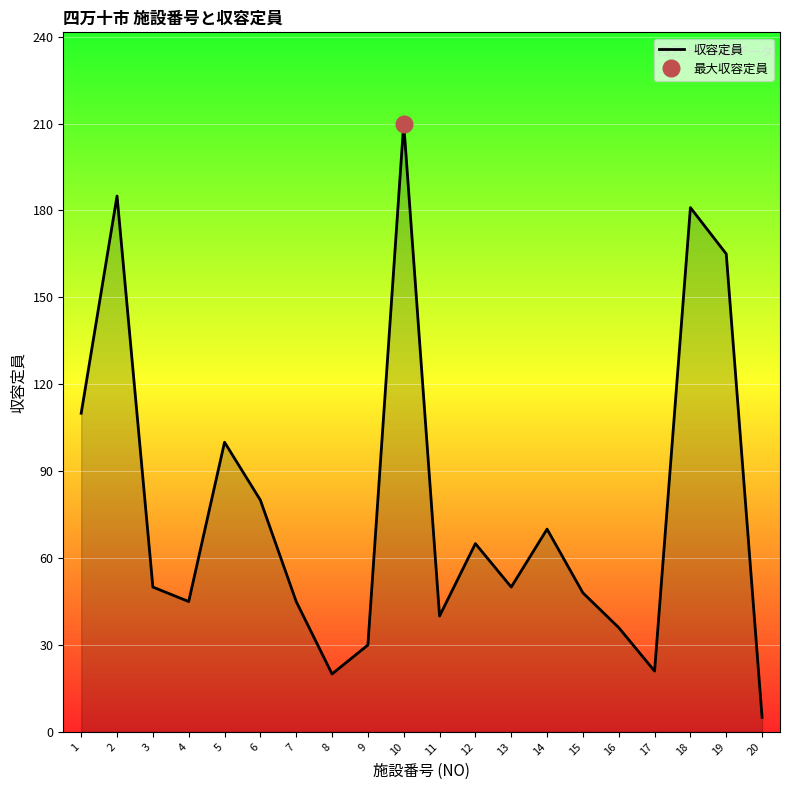

At which category does the data reach its first local valley?

4